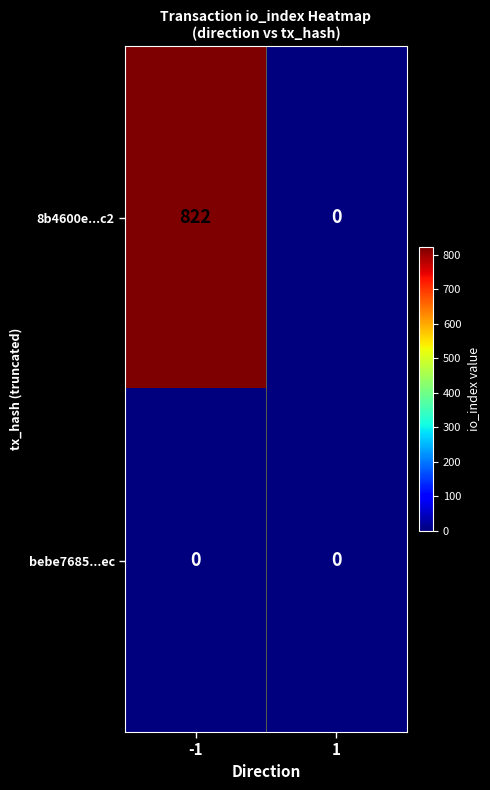

What is the difference between the highest and lowest values at -1?

822